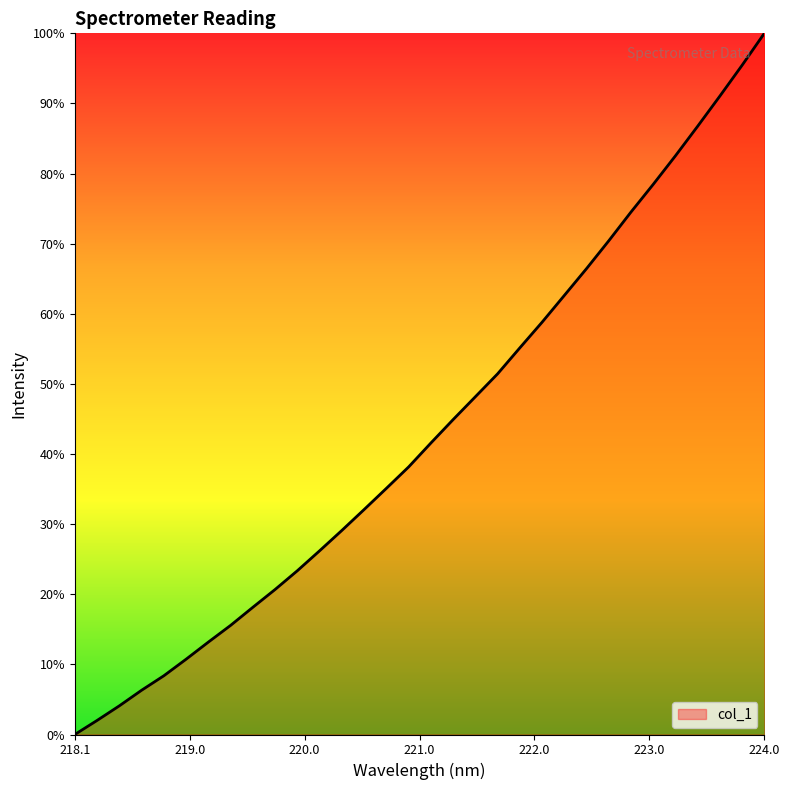

Does the chart display data point markers on the line(s)?

No